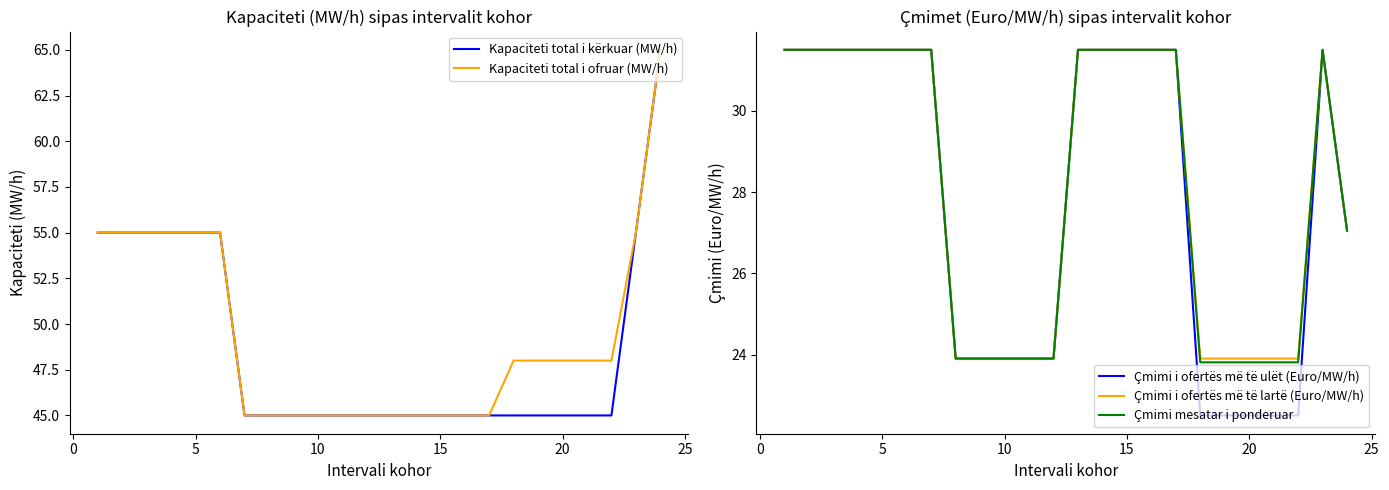

What is the value of the Kapaciteti total i kërkuar (MW/h) point at the 6th from the left?

55.0